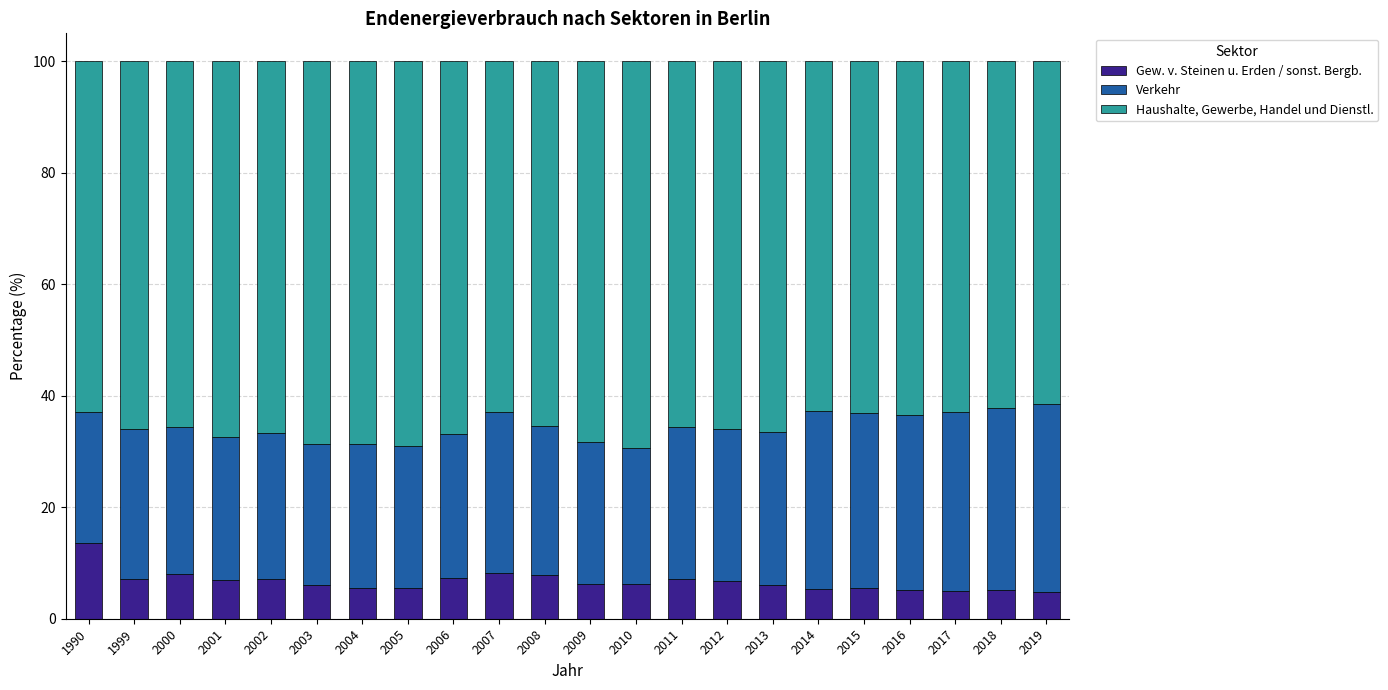

What is the difference between the second highest and second lowest values in the Gew. v. Steinen u. Erden / sonst. Bergb. series?

3.2